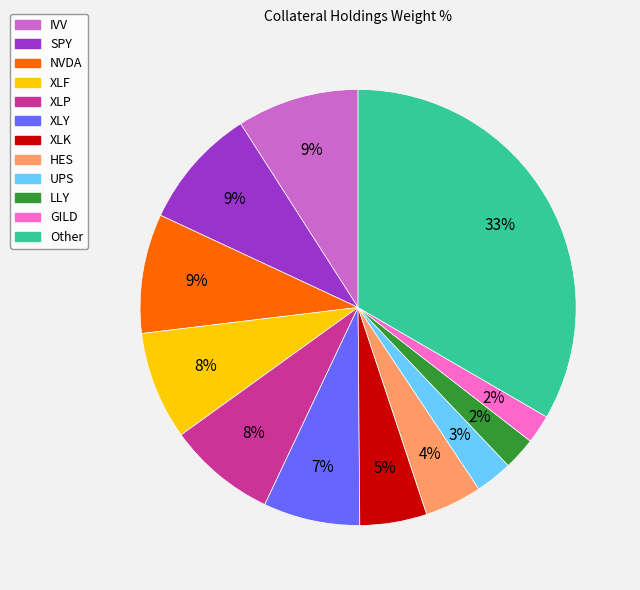

The XLY slice represents 19% of the pie. True or false?

False